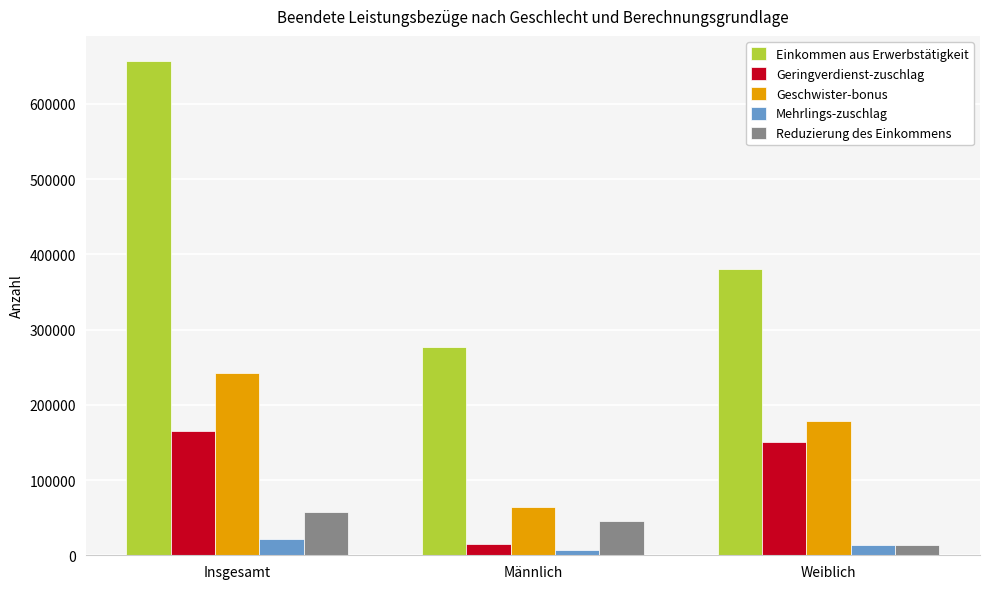

Reading left to right, extract all data points from this chart.

Einkommen aus Erwerbstätigkeit: 657554	277160	380394
Geringverdienst-zuschlag: 165404	15122	150282
Geschwister-bonus: 242074	63718	178356
Mehrlings-zuschlag: 20984	7404	13580
Reduzierung des Einkommens: 58061	45009	13052